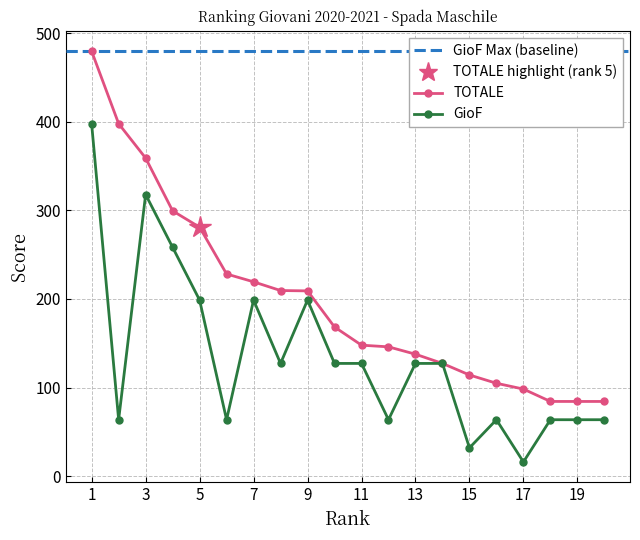

Which series has the largest total across all categories?

TOTALE